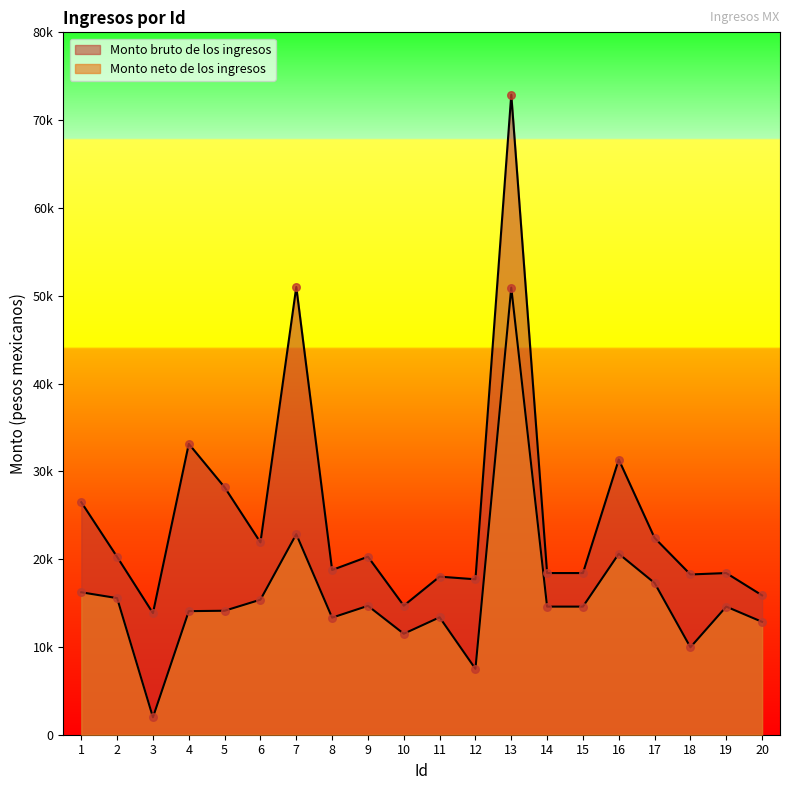

Which series reaches the maximum Y coordinate?

Monto bruto de los ingresos